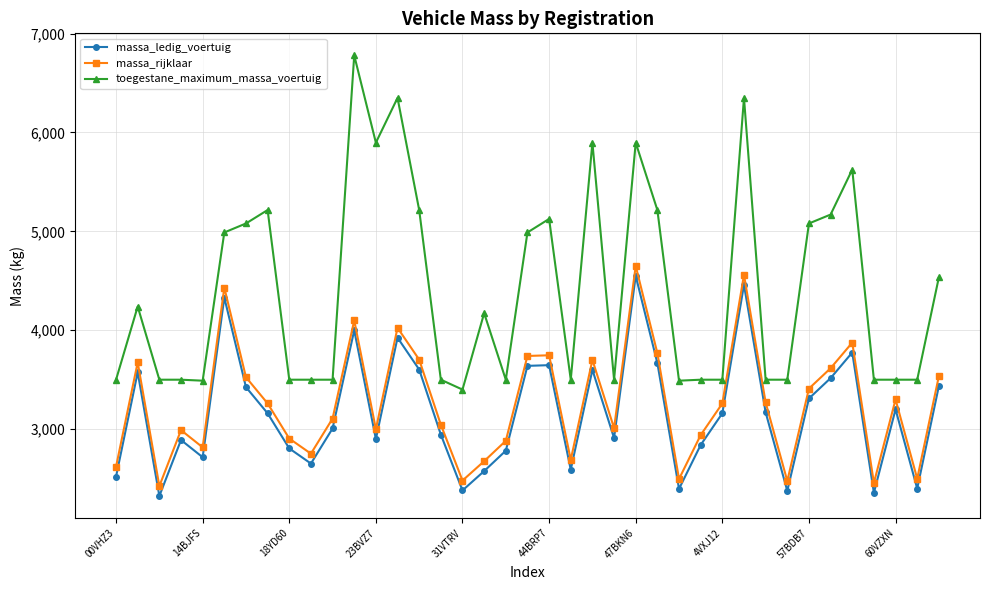

What is the value of the toegestane_maximum_massa_voertuig point at the 34th from the left?

5170